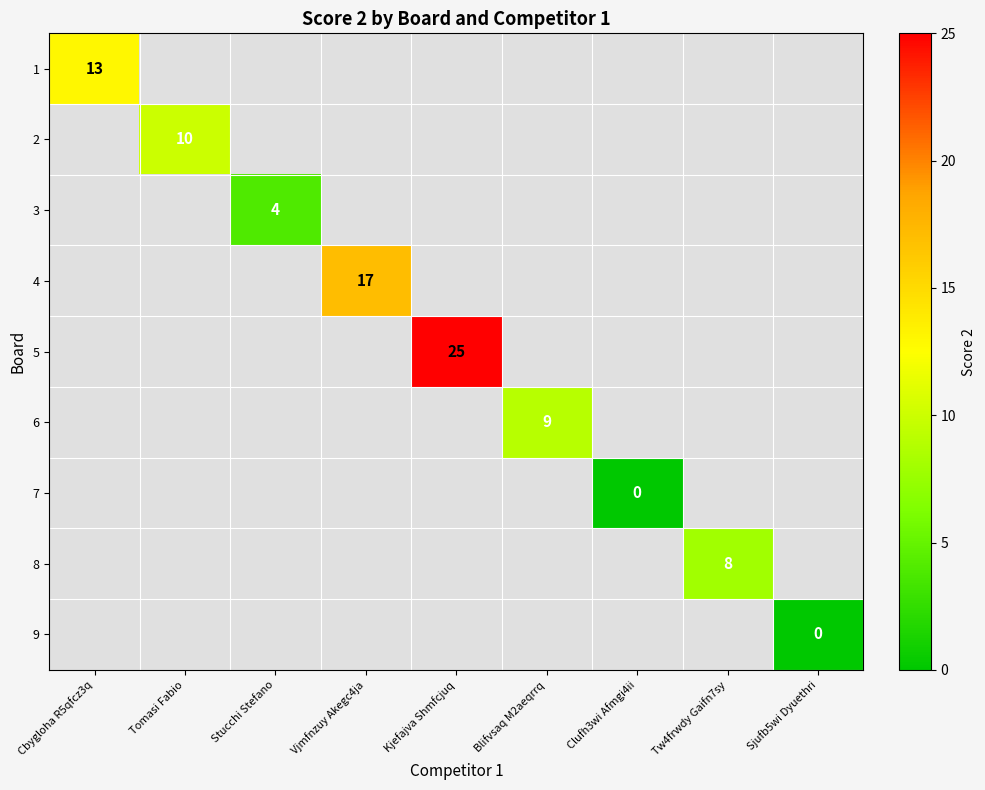

Which has a higher value, Clufh3wi Afmgi4ii or Tomasi Fabio?

Tomasi Fabio